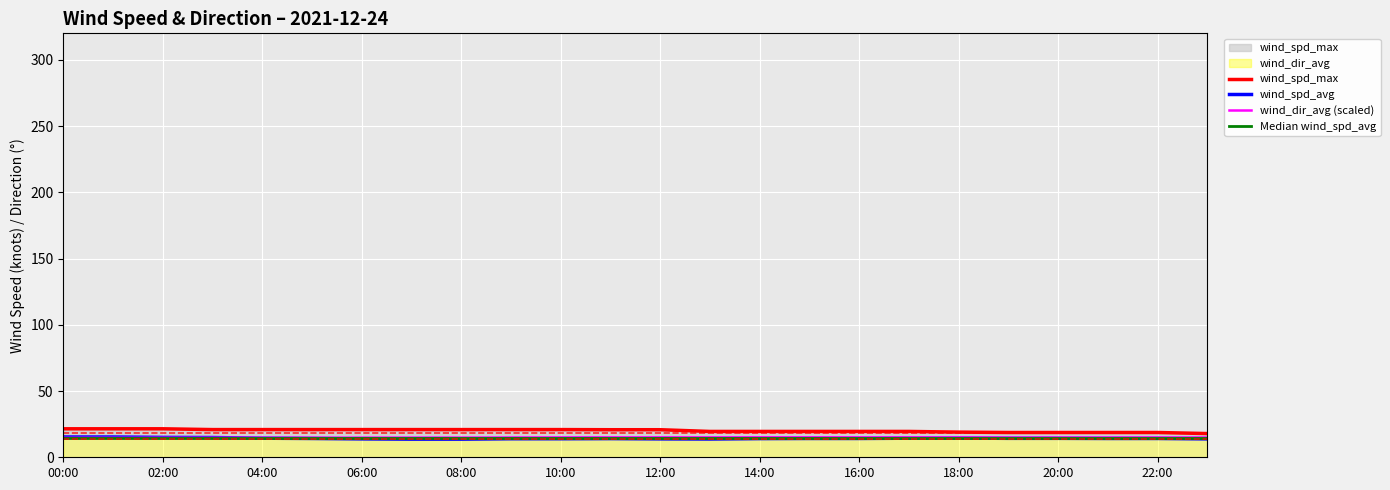

At which label is wind_dir_avg (scaled) closest to 14?

00:00